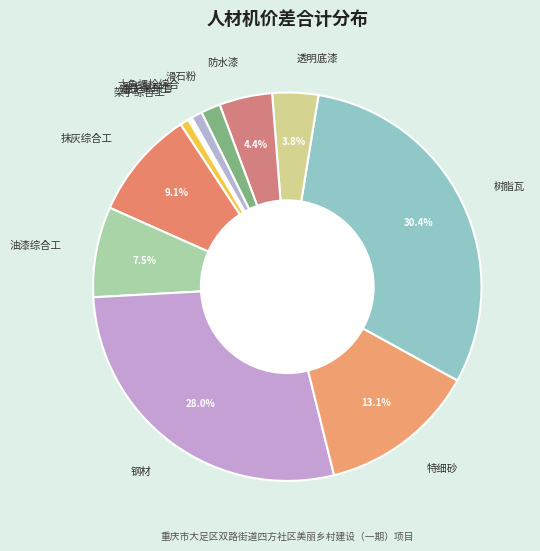

To the nearest percent, what percentage of the pie is 特细砂?

13%